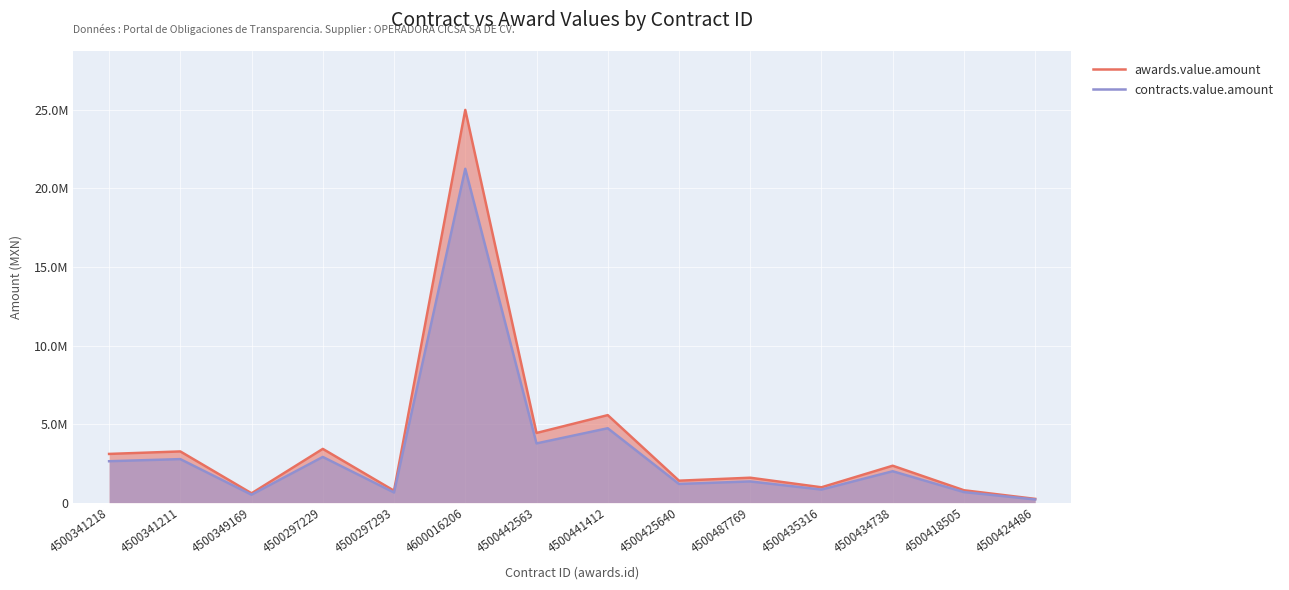

What are all the series names shown in the legend?

awards.value.amount, contracts.value.amount